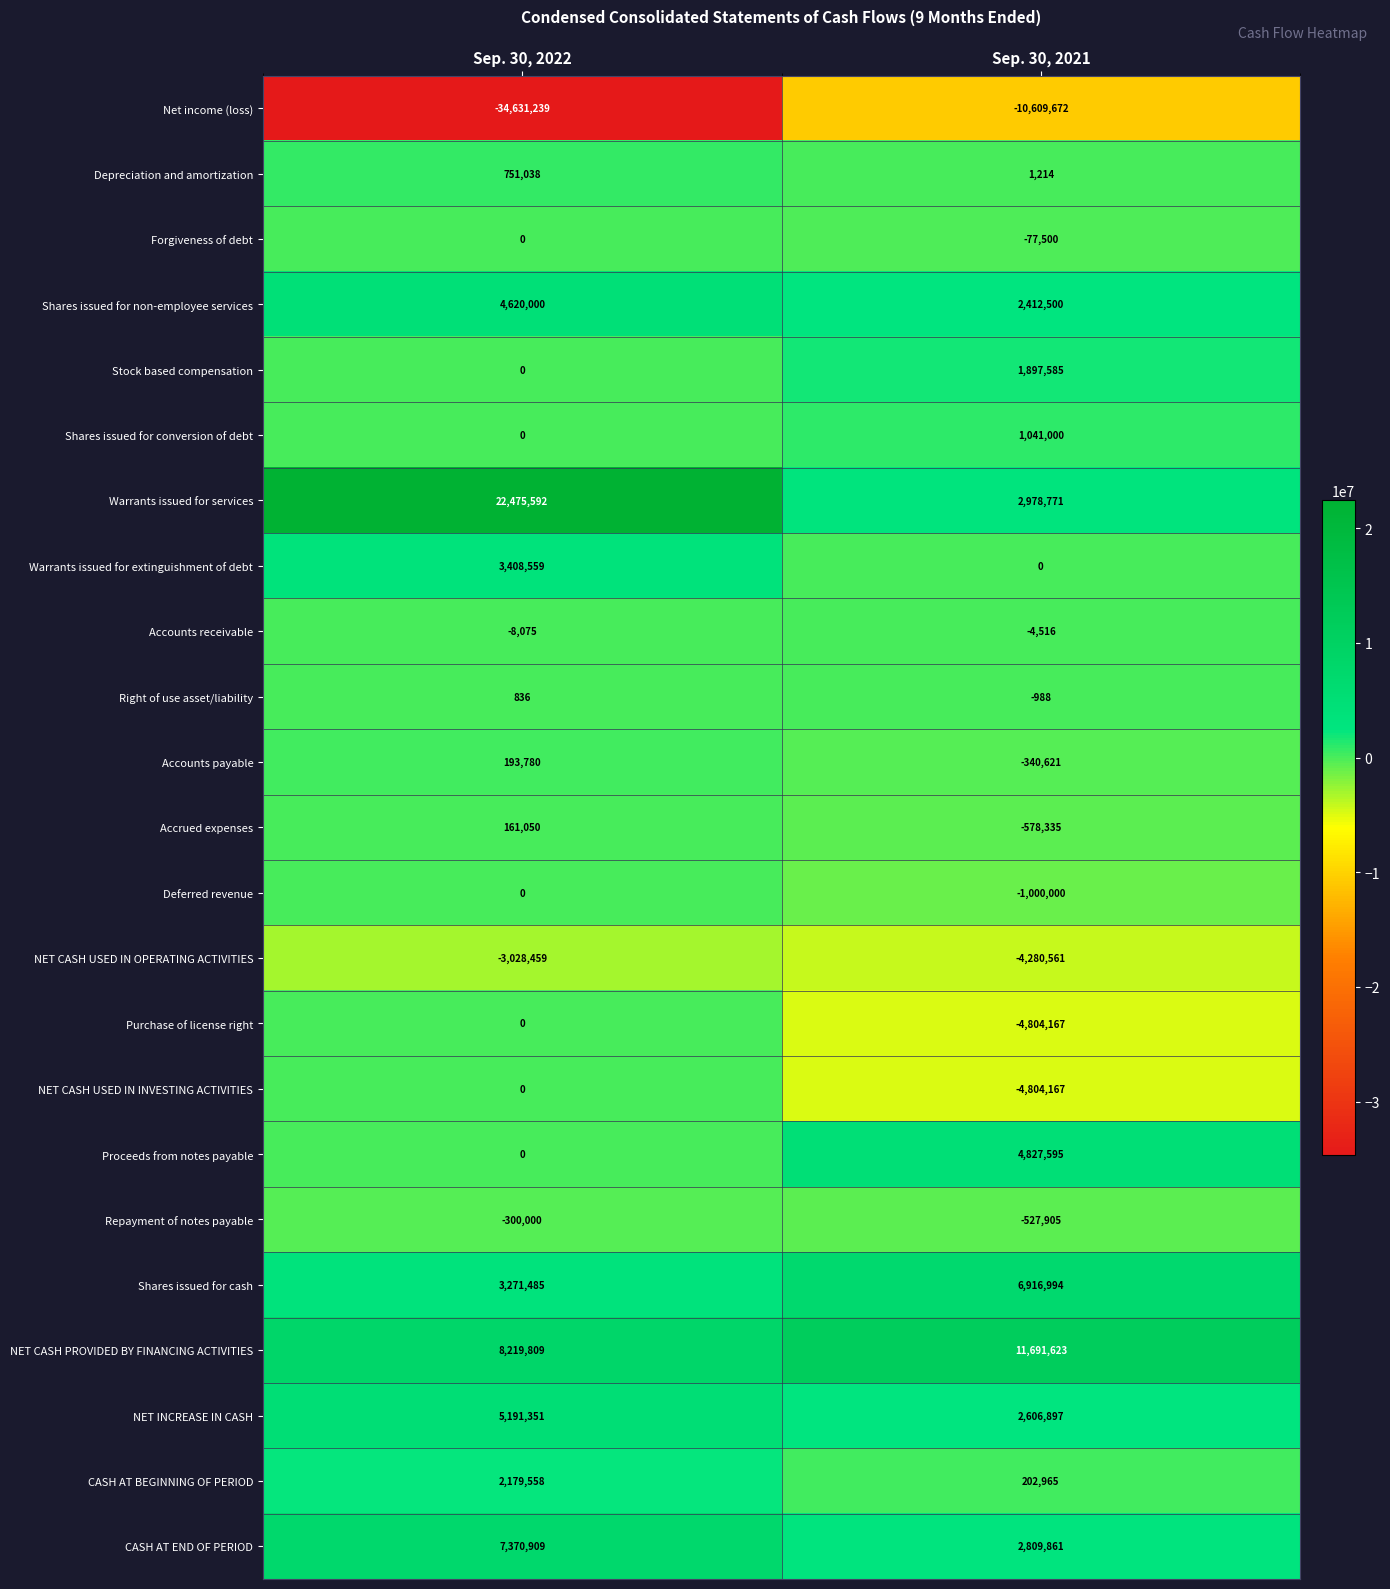

Where is Accounts payable nearest to the value -73420?

Sep. 30, 2022